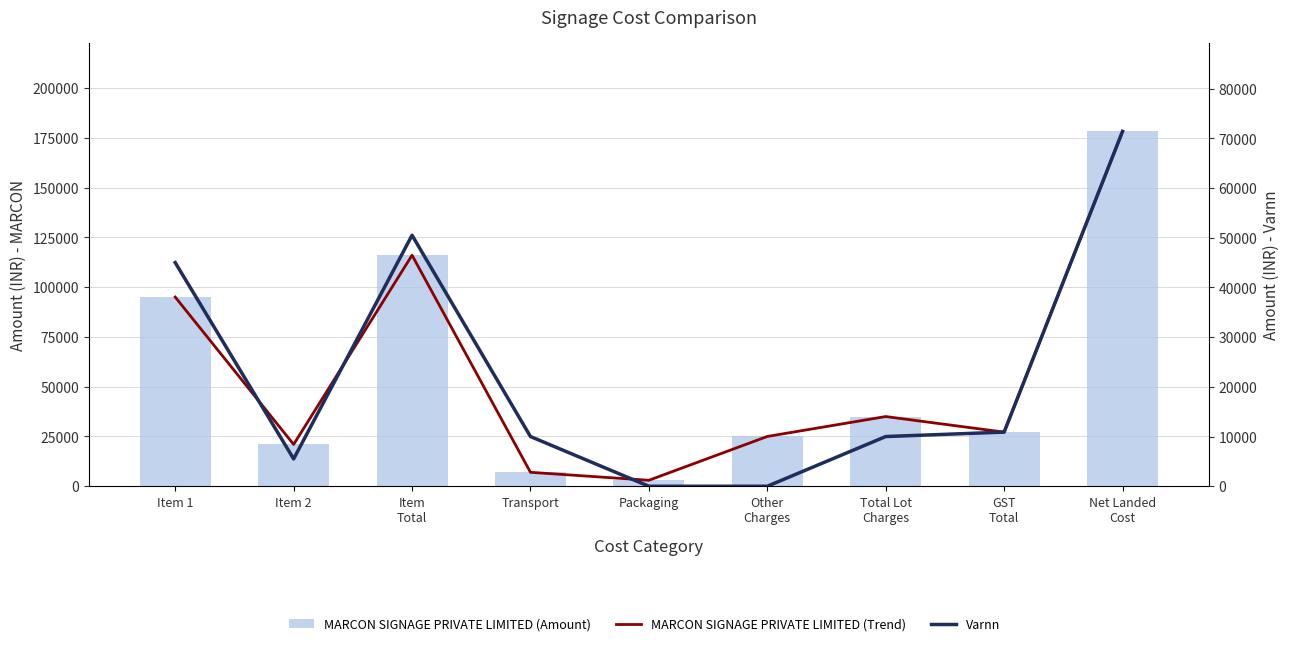

Rank the series by their maximum value, from lowest to highest.

Varnn, MARCON (line), MARCON SIGNAGE PRIVATE LIMITED